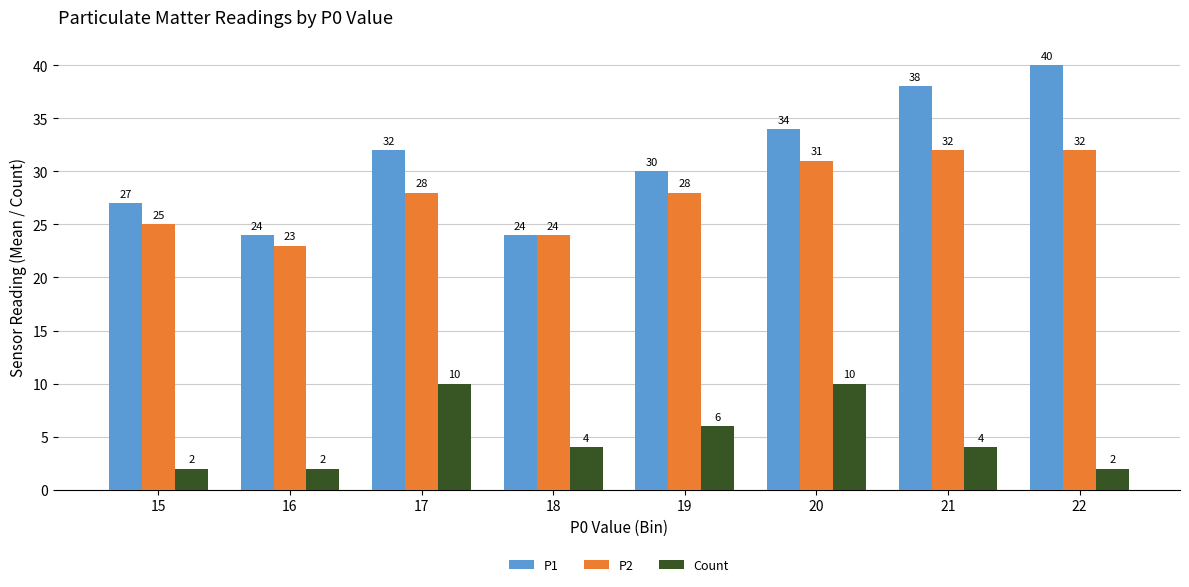

Read the P1 value at 20, to the nearest 5.

35